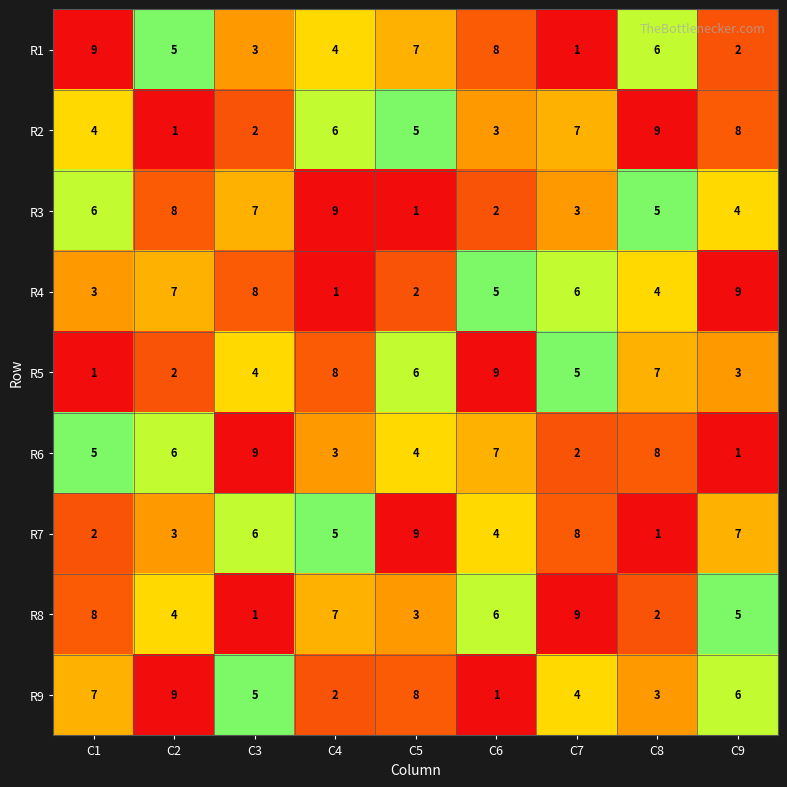

Rank the series at C5 from lowest to highest value.

R3, R4, R8, R6, R2, R5, R1, R9, R7